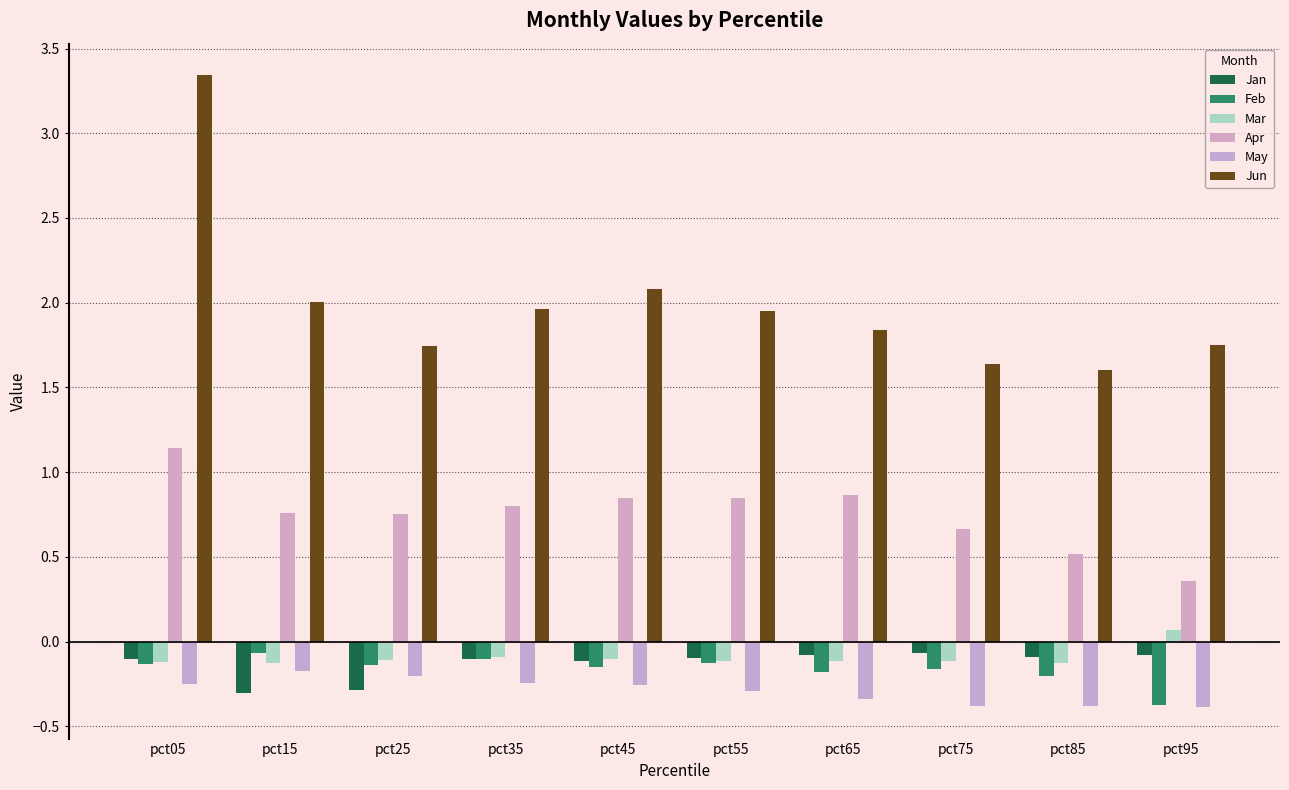

Rank the series at pct15 from lowest to highest value.

Jan, May, Mar, Feb, Apr, Jun